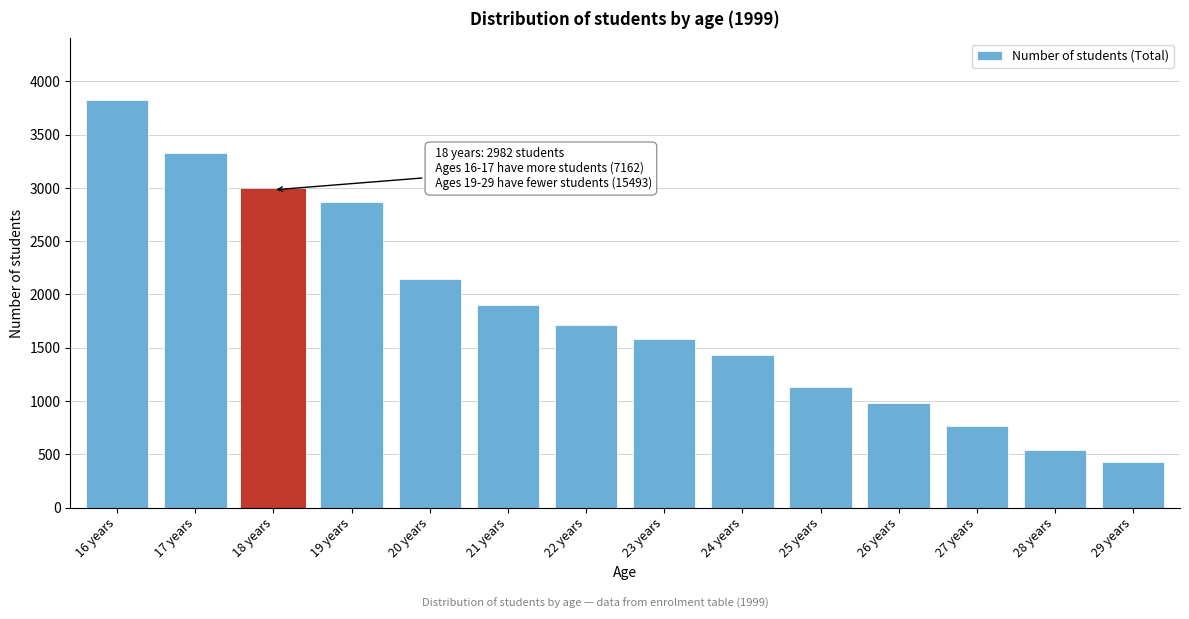

Reading left to right, extract all data points from this chart.

16 years=3830	17 years=3332	18 years=2982	19 years=2871	20 years=2149	21 years=1904	22 years=1714	23 years=1580	24 years=1432	25 years=1133	26 years=977	27 years=767	28 years=537	29 years=429